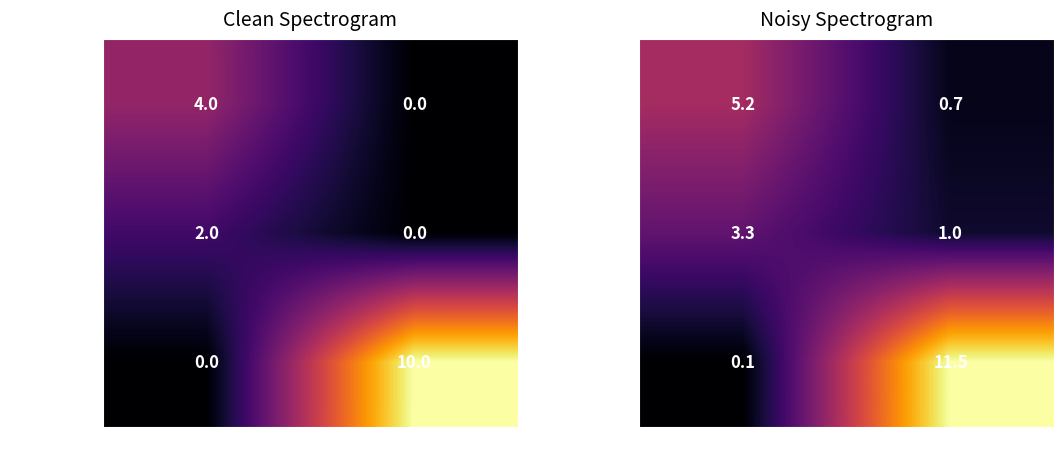

What is the difference between the maximum and minimum values in the WB6573415 series?

11.3